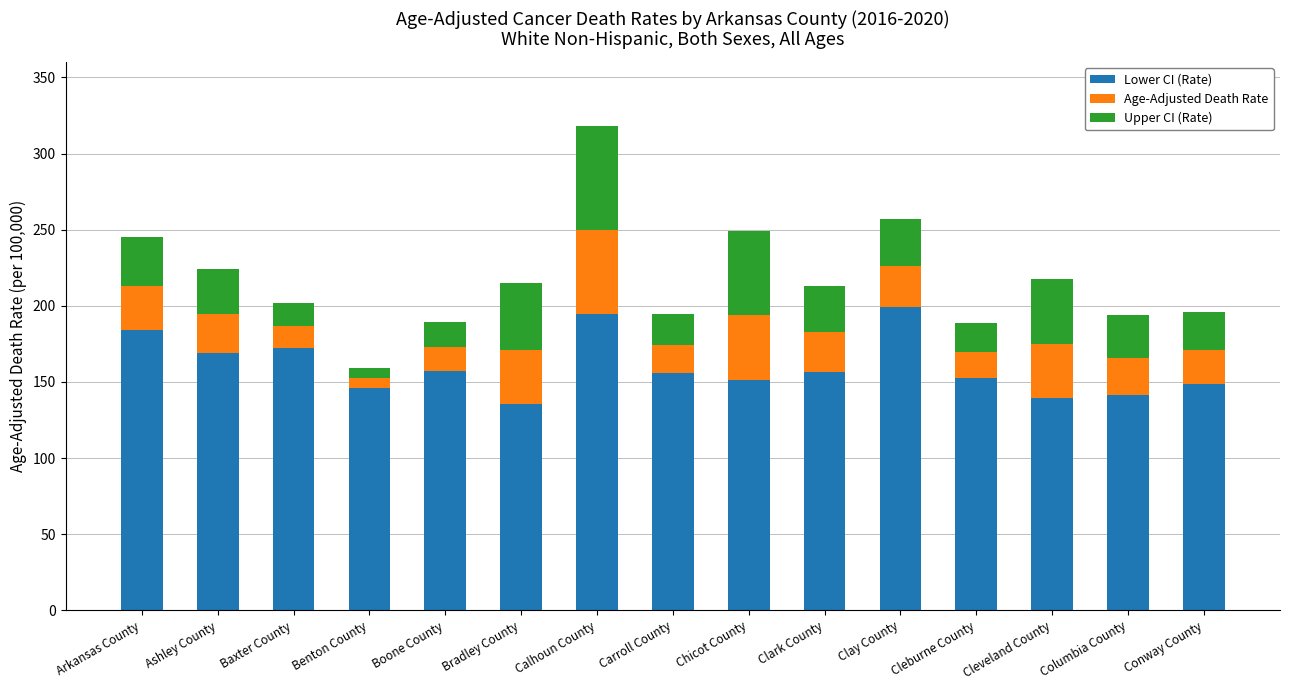

What is the lowest value of the Lower CI (Rate) series?

135.6